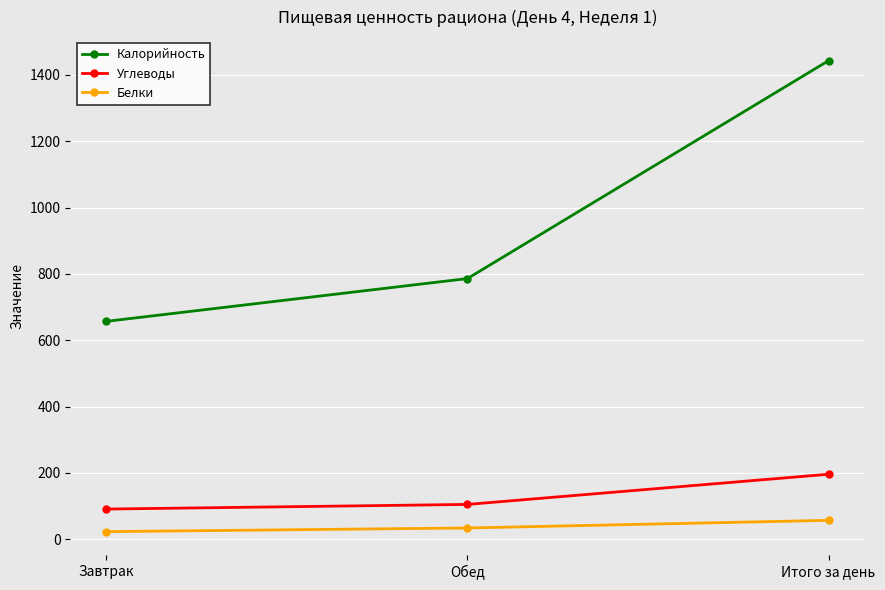

Rank the series at Завтрак from lowest to highest value.

Белки, Углеводы, Калорийность